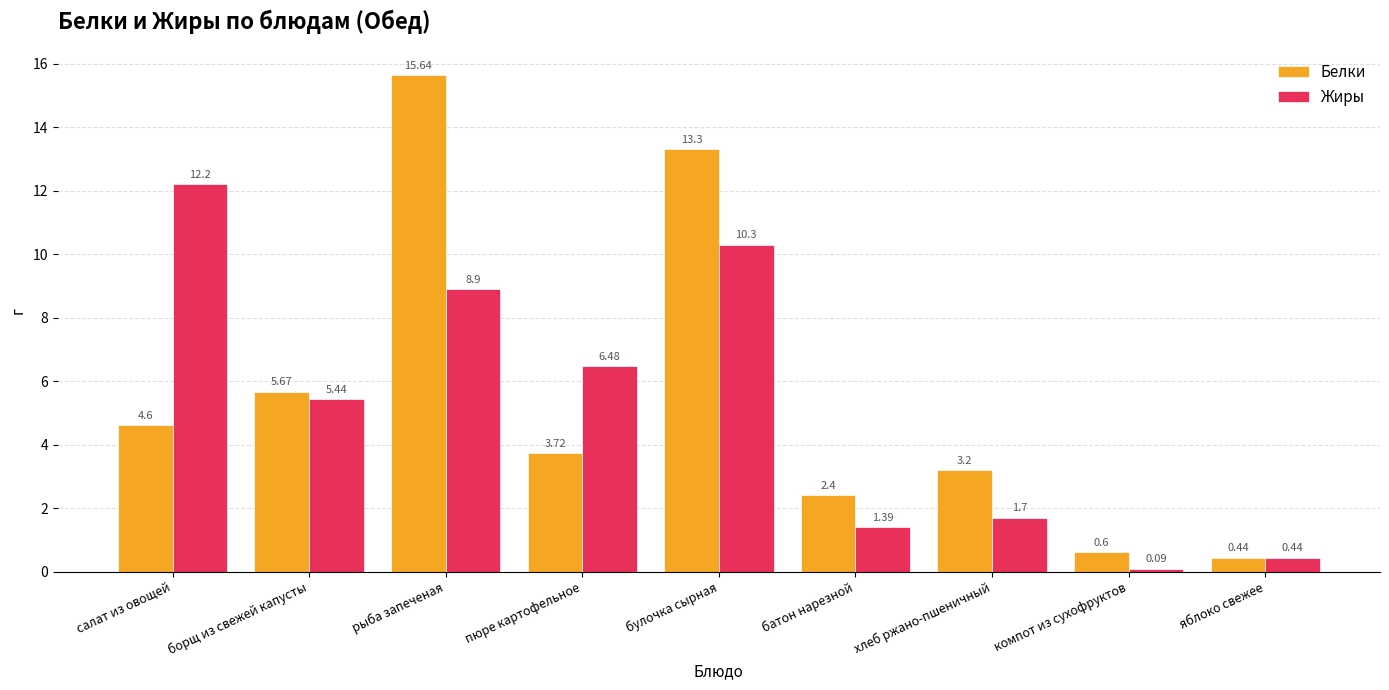

What is the difference between the maximum and minimum values in the Жиры series?

12.1